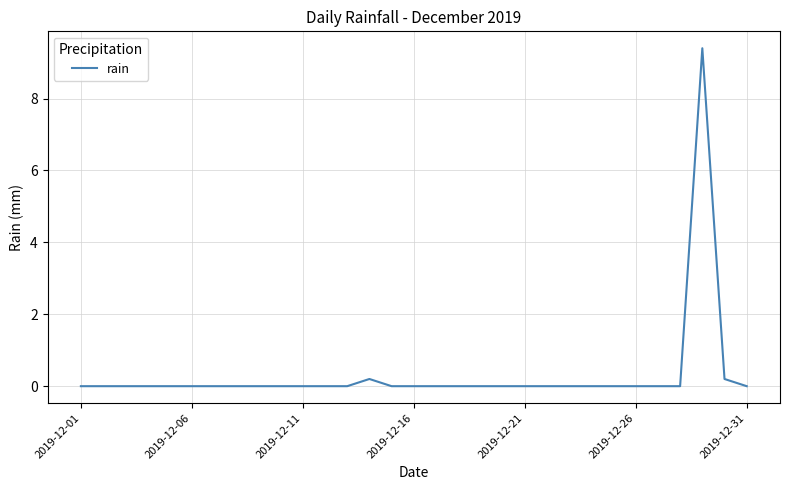

What is the greatest value displayed?

9.4